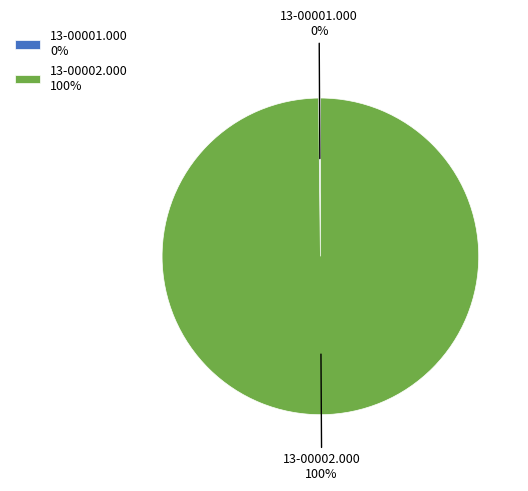

True or false: 13-00002.000 accounts for 100% of the total.

True